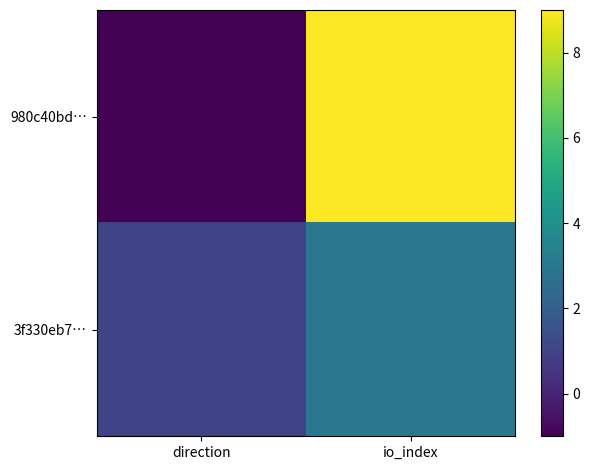

Which series has the widest spread of values?

980c40bd…